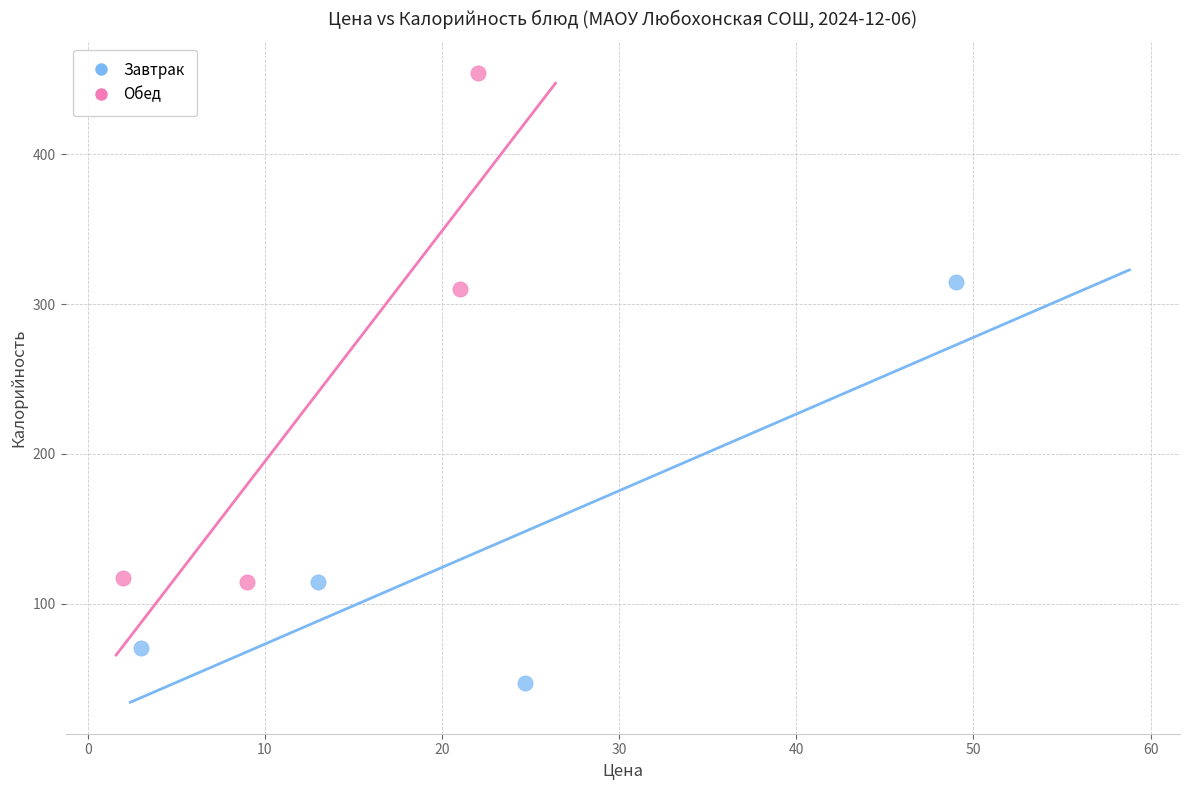

Which series contains the lowest Y value?

Завтрак